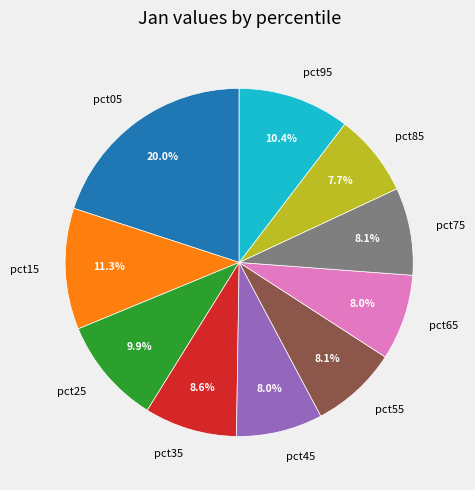

To the nearest percent, what portion does pct65 represent?

8%